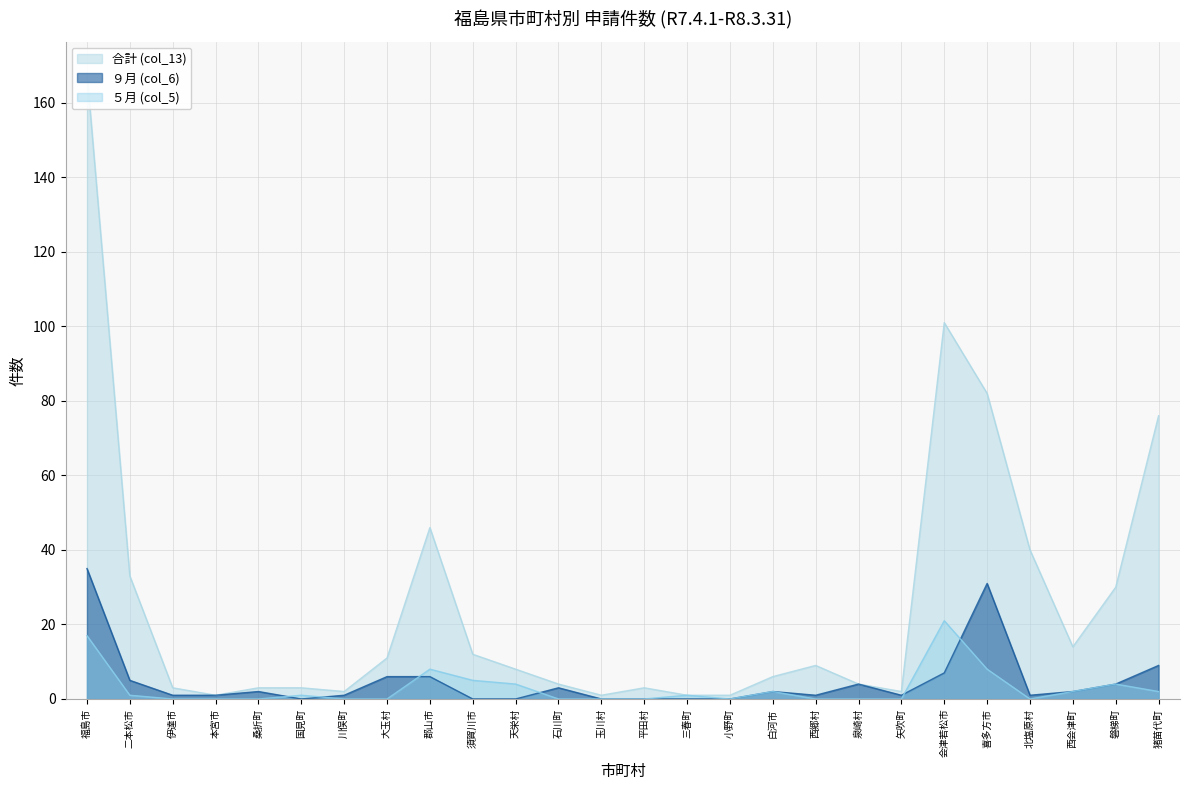

True or false: ５月 (col_5) has a value of 0 at 桑折町.

True